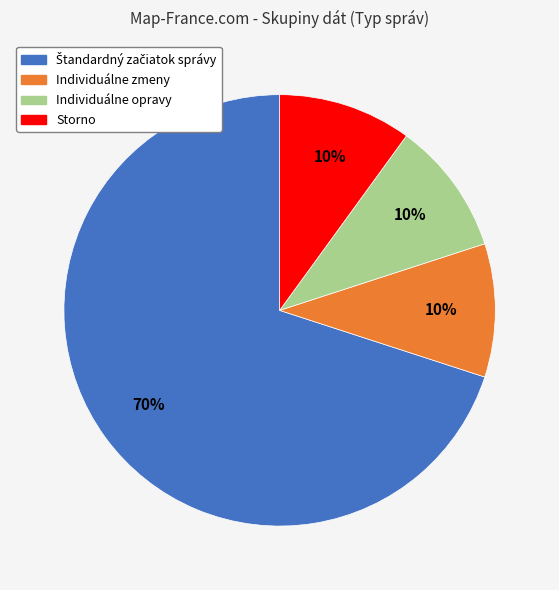

Approximately how many times larger is the value at Individuálne opravy compared to Individuálne zmeny?

1.0